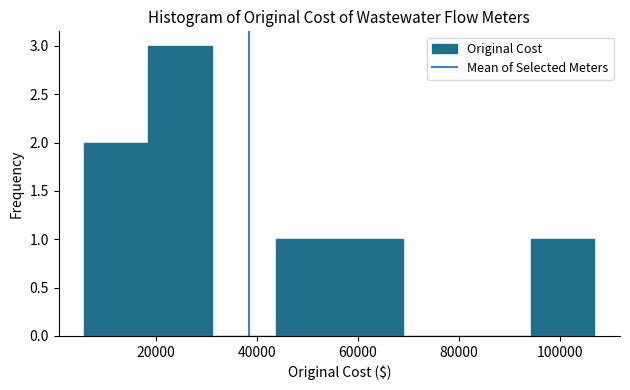

Reading left to right, transcribe this chart: for each bar, give the range it covers on the x-axis and its height. Neither the bar edges nor the heights are printed on the chart, so give them approximately, as read against the axes.

6000 to 18000: 2
18000 to 32000: 3
32000 to 44000: 0
44000 to 56000: 1
56000 to 68000: 1
68000 to 82000: 0
82000 to 94000: 0
94000 to 106000: 1